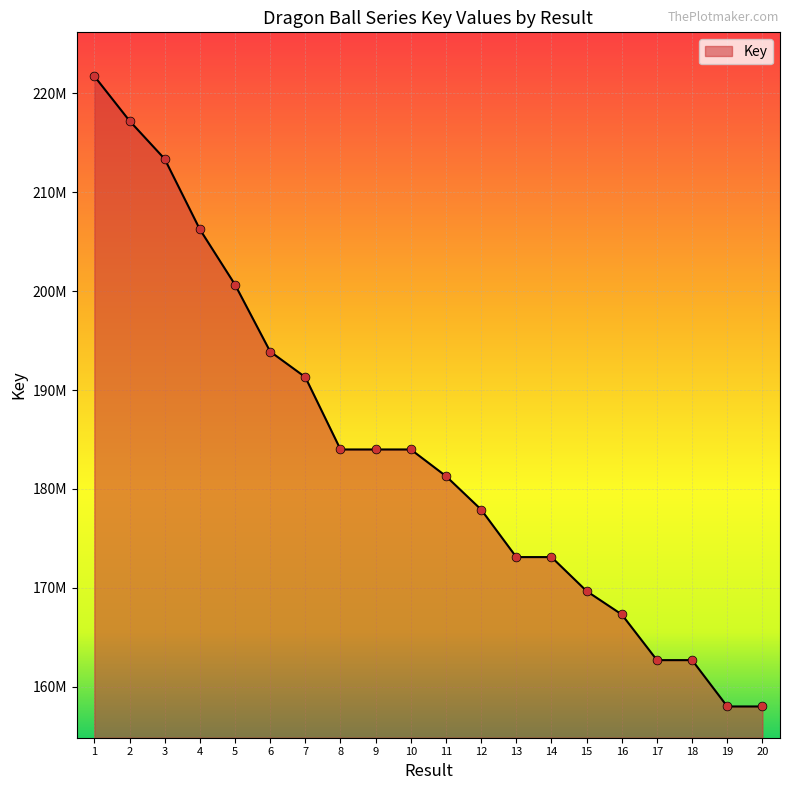

What is the change in value from 15 to 18?

-6979732